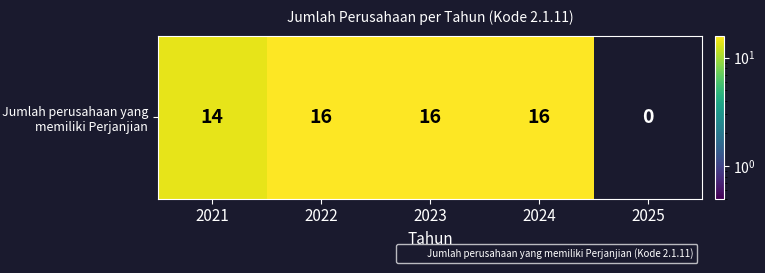

Which has a higher value, 2025 or 2022?

2022